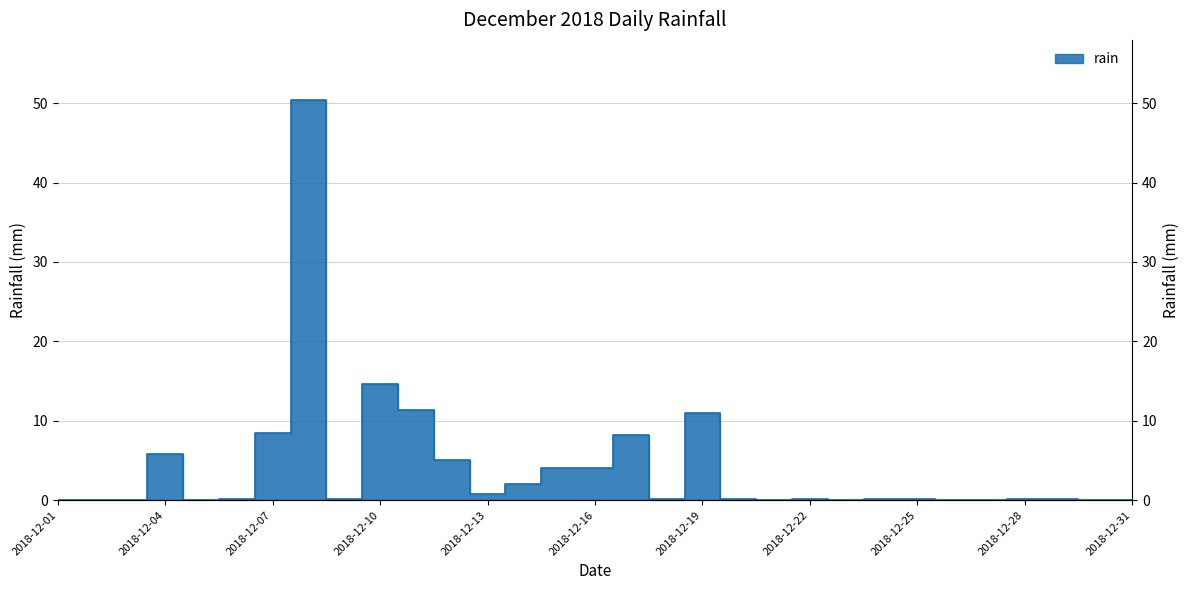

What is the greatest value displayed?

50.4